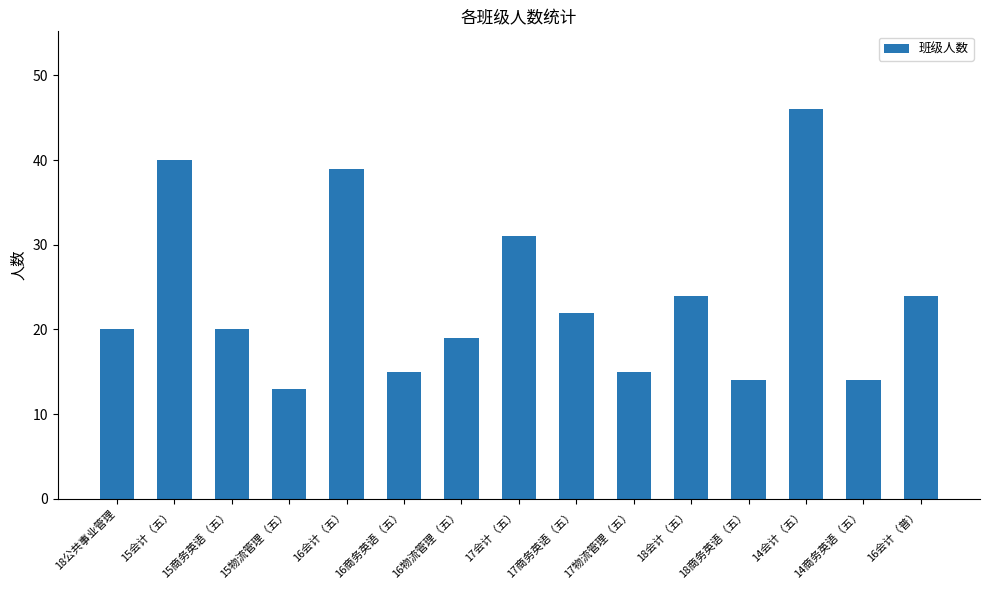

Reading left to right, what are all the values shown in this chart?

20	40	20	13	39	15	19	31	22	15	24	14	46	14	24